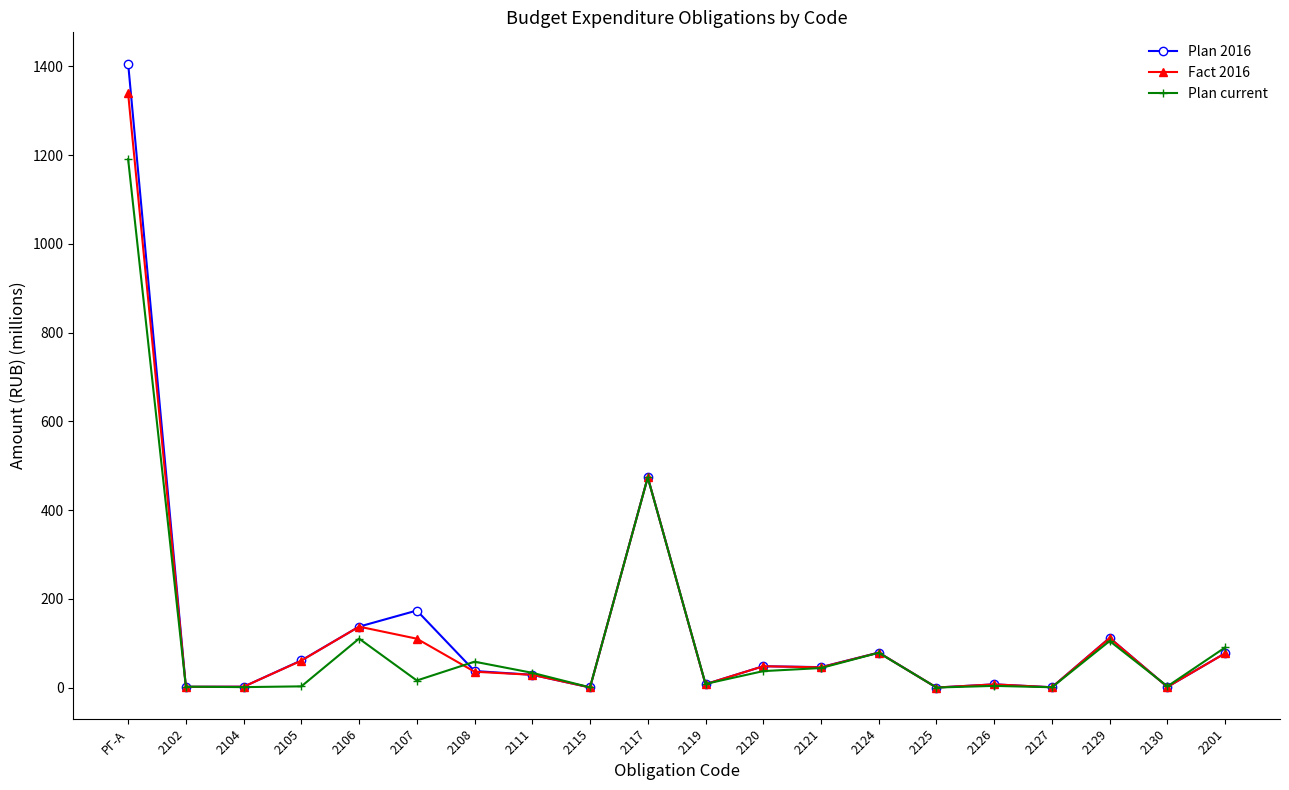

The Plan 2016 series shows 28.8 at 2111. True or false?

True